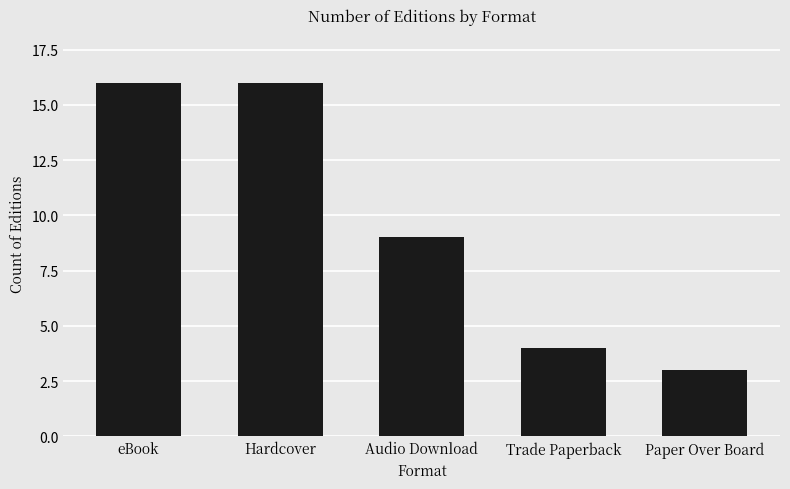

Is it true that the value at Audio Download is 9?

True